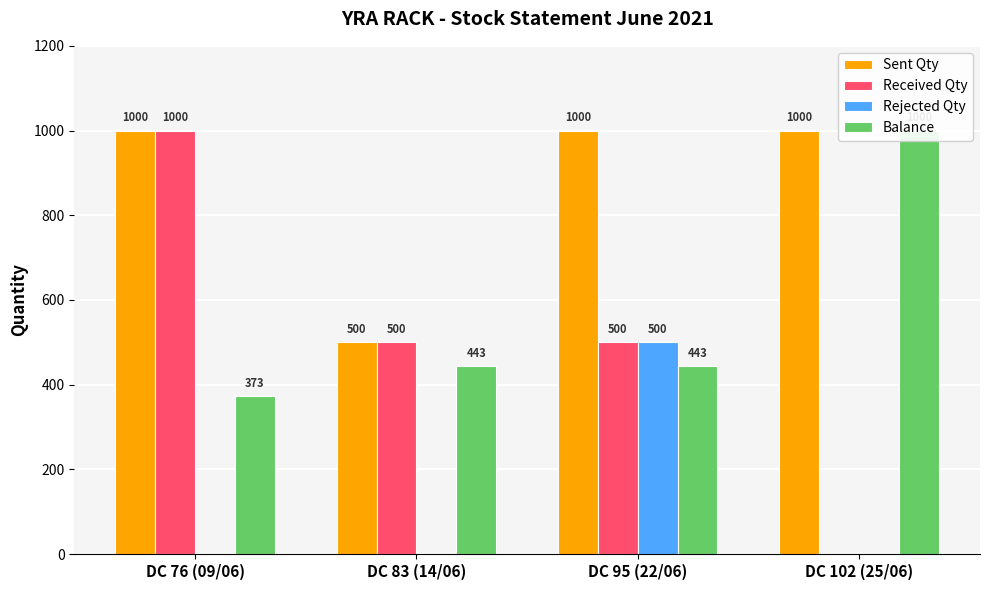

At which label does Balance first exceed 443?

DC 102 (25/06)